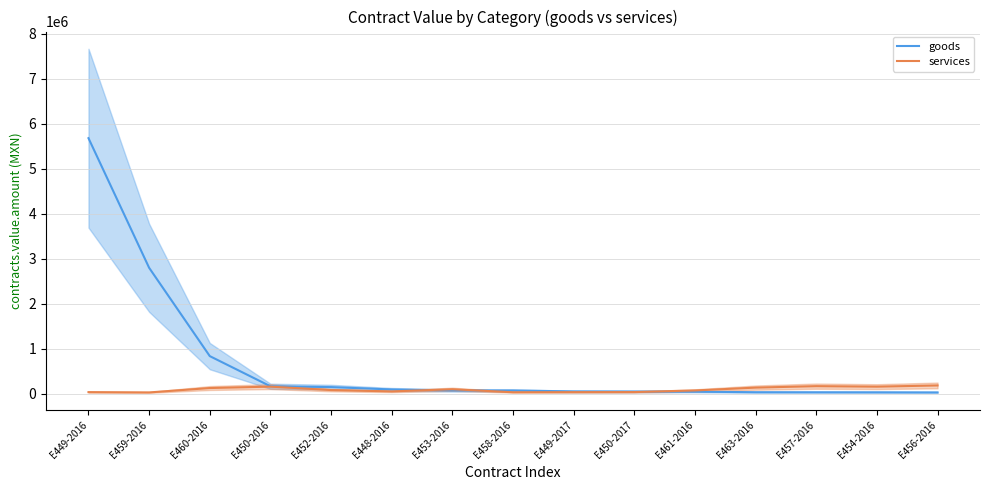

How many interior local valleys does the services series have?

4